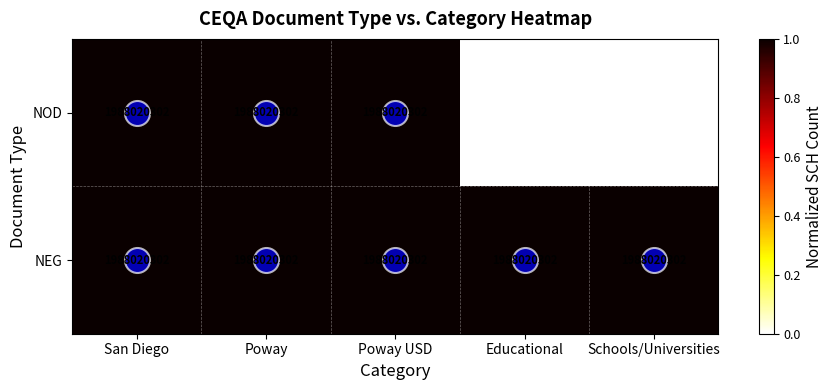

What is the maximum value for NOD?

1988020302